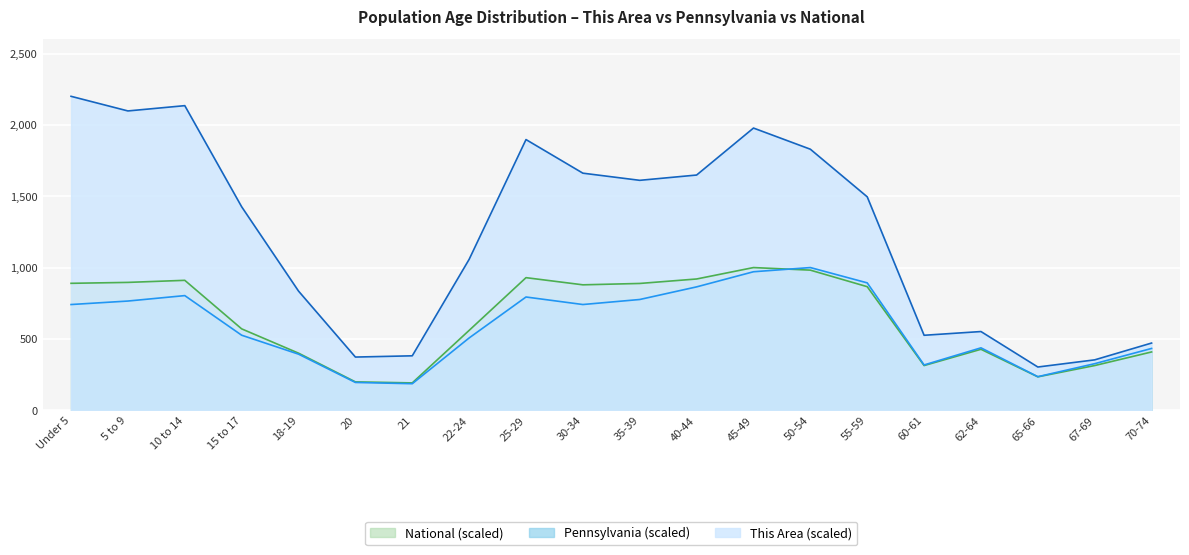

True or false: This Area has a value of 2650.4 at 50-54.

False